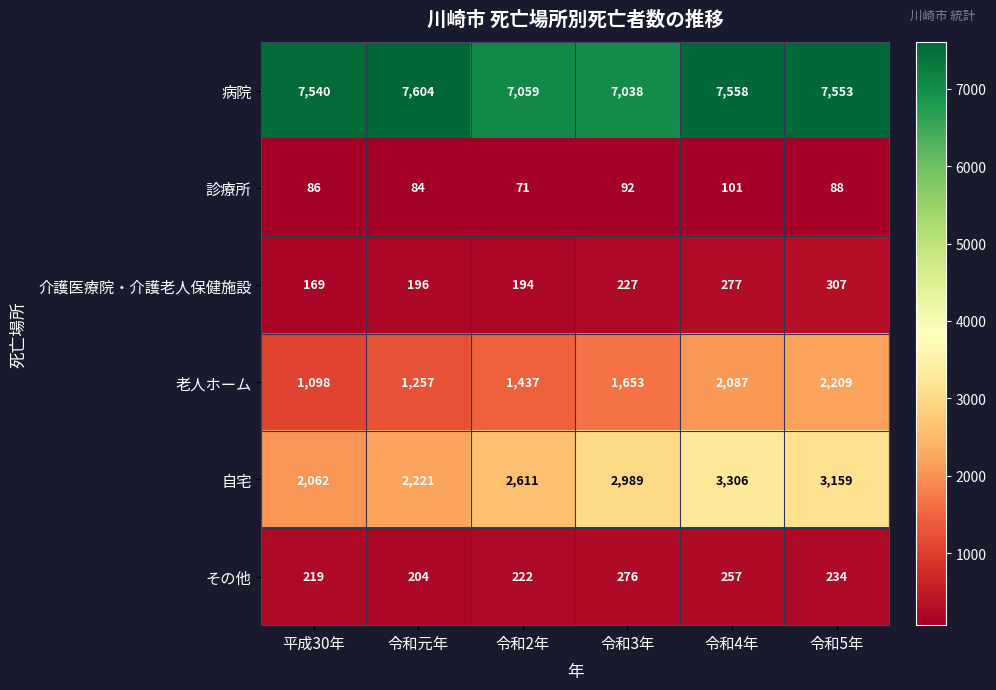

Which series has the widest spread of values?

自宅